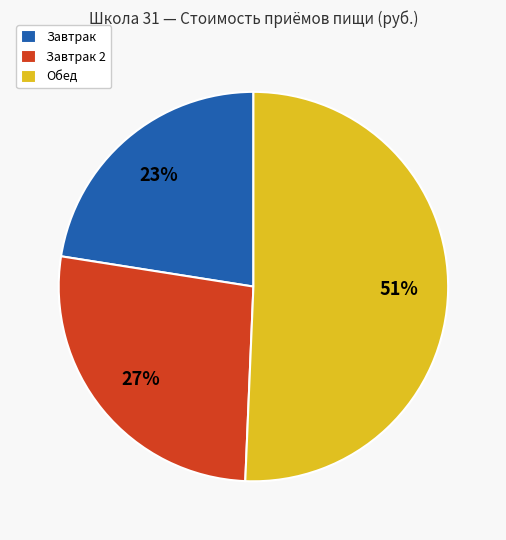

Which slice represents more than half of the pie?

Обед